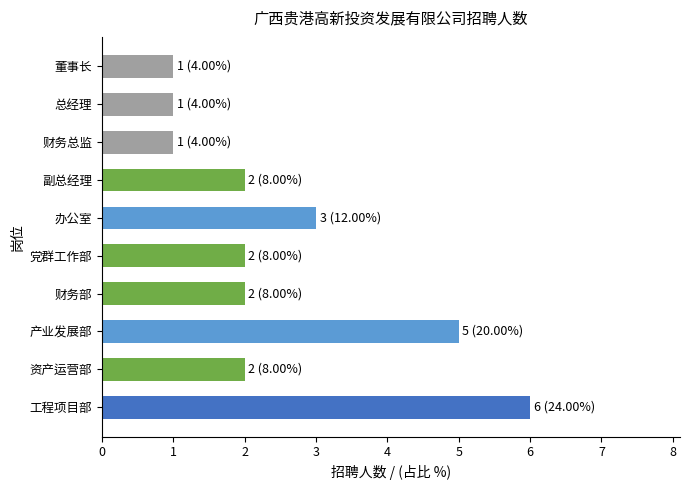

At which label is the value closest to 3?

办公室